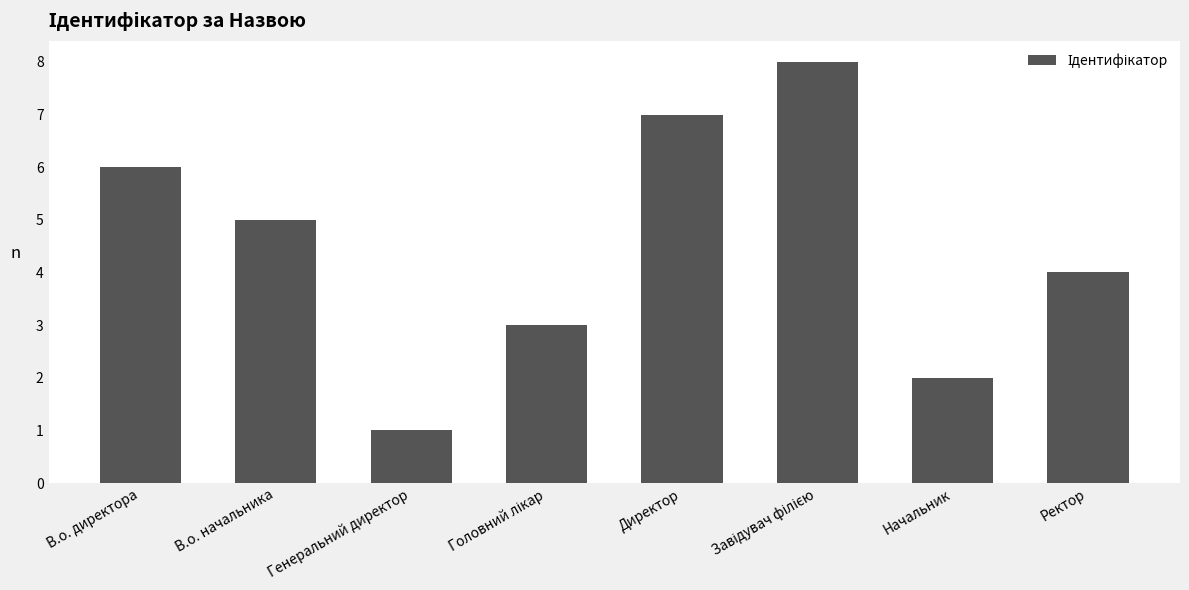

What value does the data have at В.о. начальника?

5